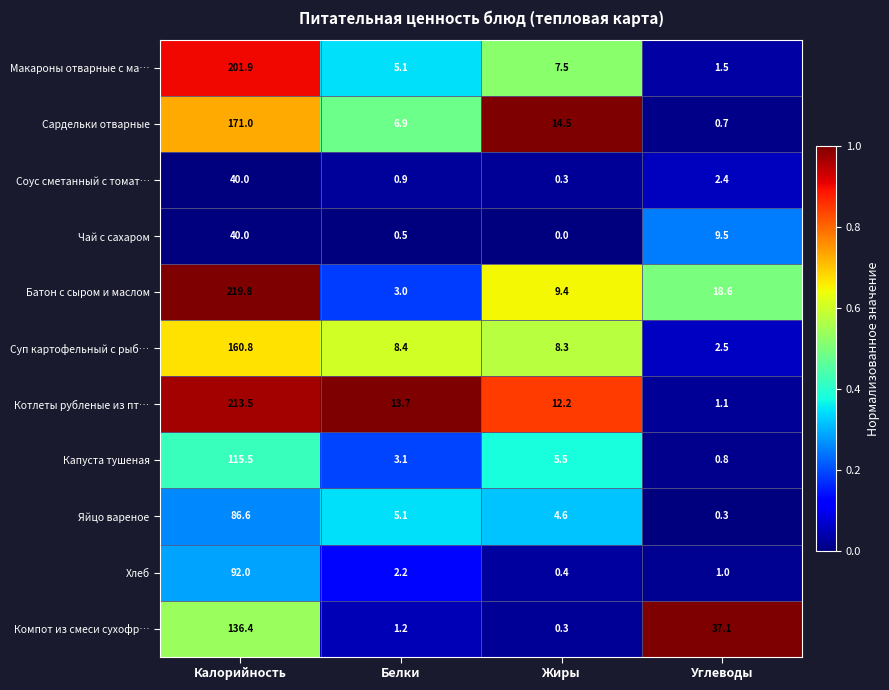

Between Калорийность and Углеводы, which series saw the biggest shift?

Котлеты рубленые из пт…